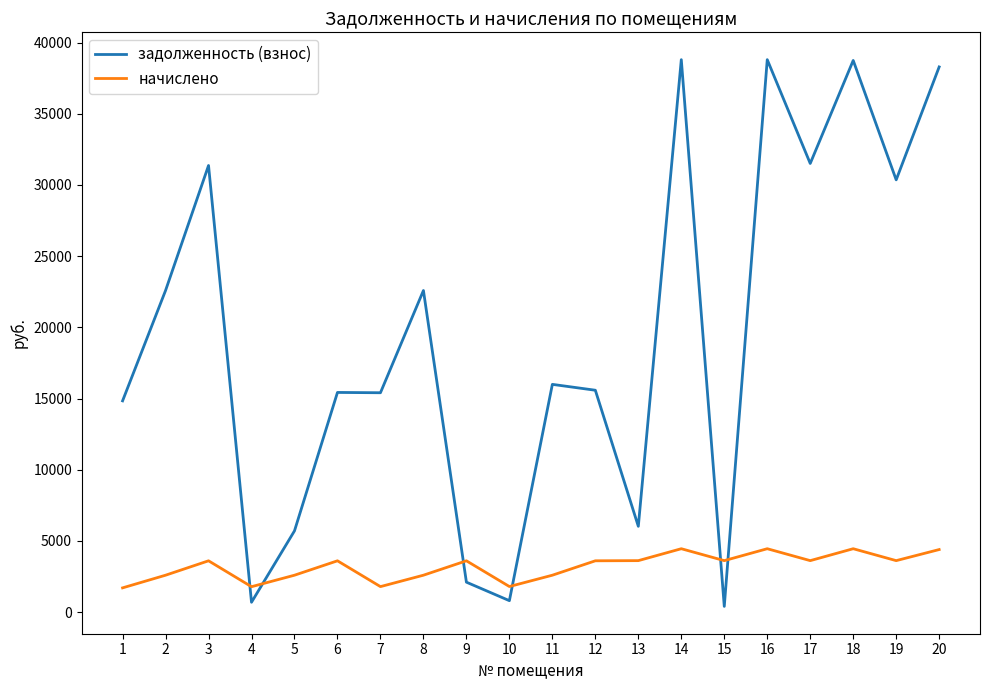

Is the value of задолженность (взнос) at 8 greater than the value of начислено at 2?

Yes